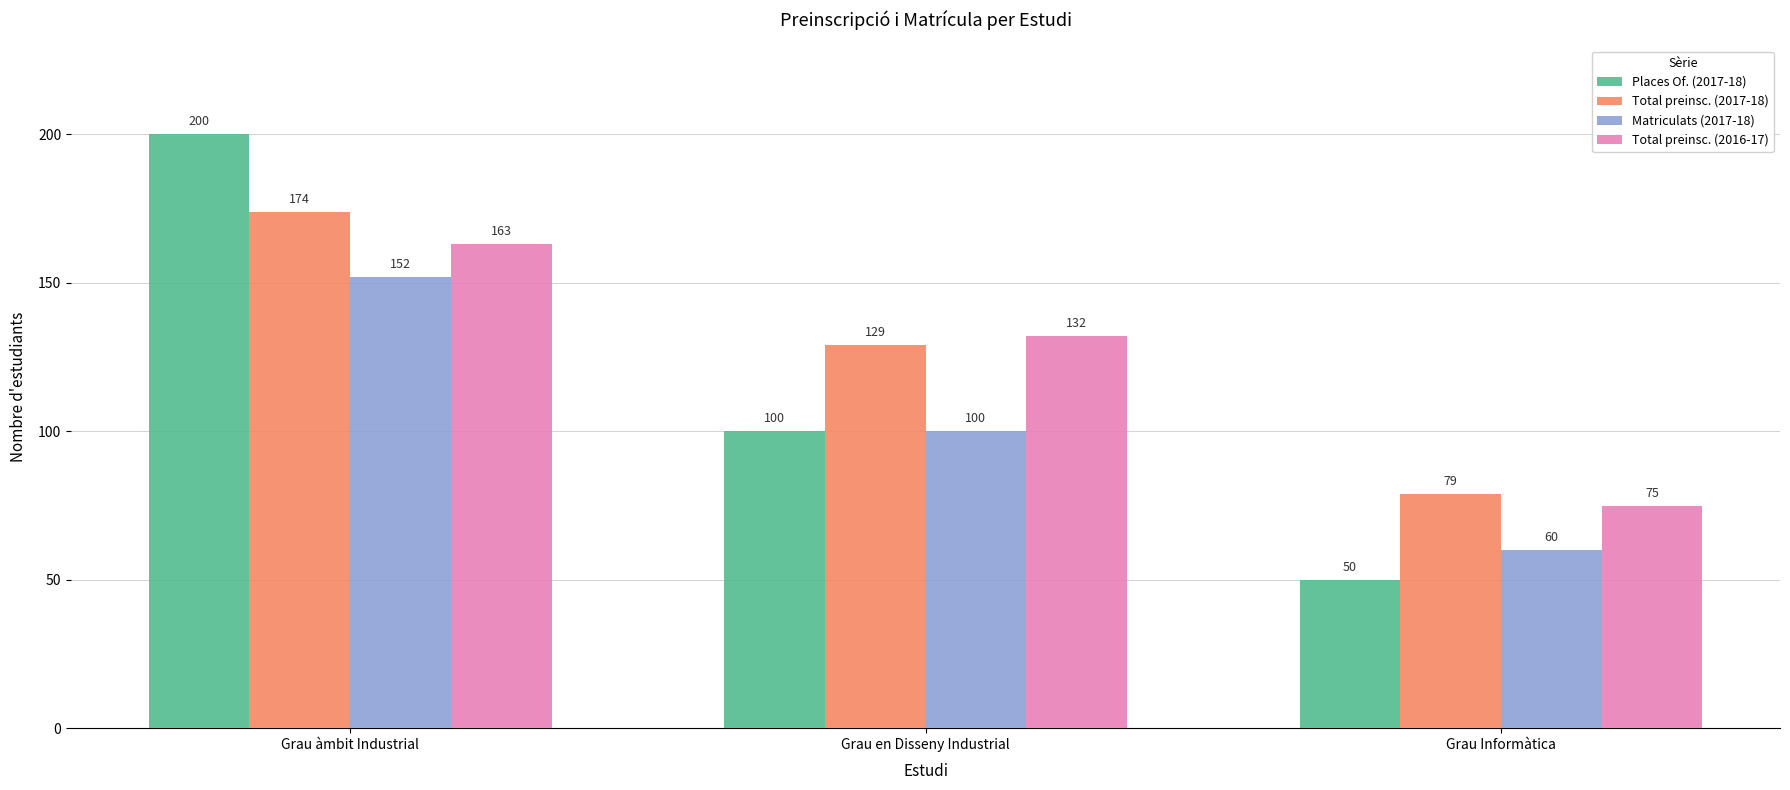

Is the value of Places Of. (2017-18) at Grau en Disseny Industrial greater than the value of Total preinsc. (2016-17) at Grau àmbit Industrial?

No